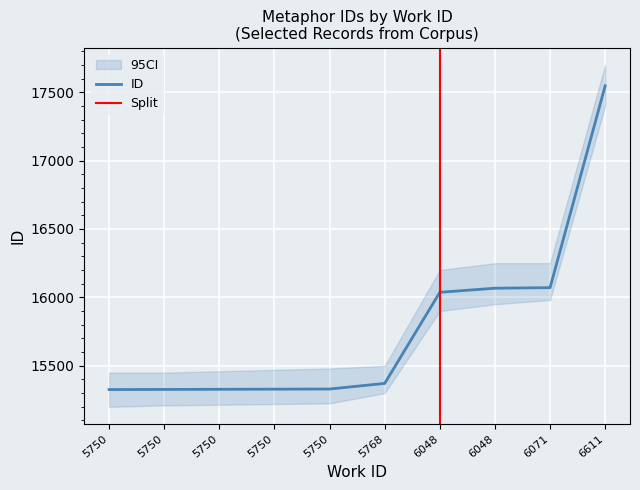

Is it true that the value at 5750 is 10562?

False